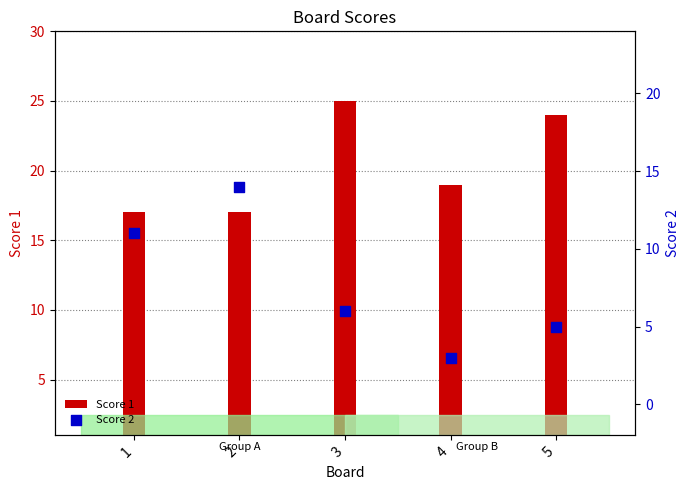

At which category is the sum across all series the highest?

2